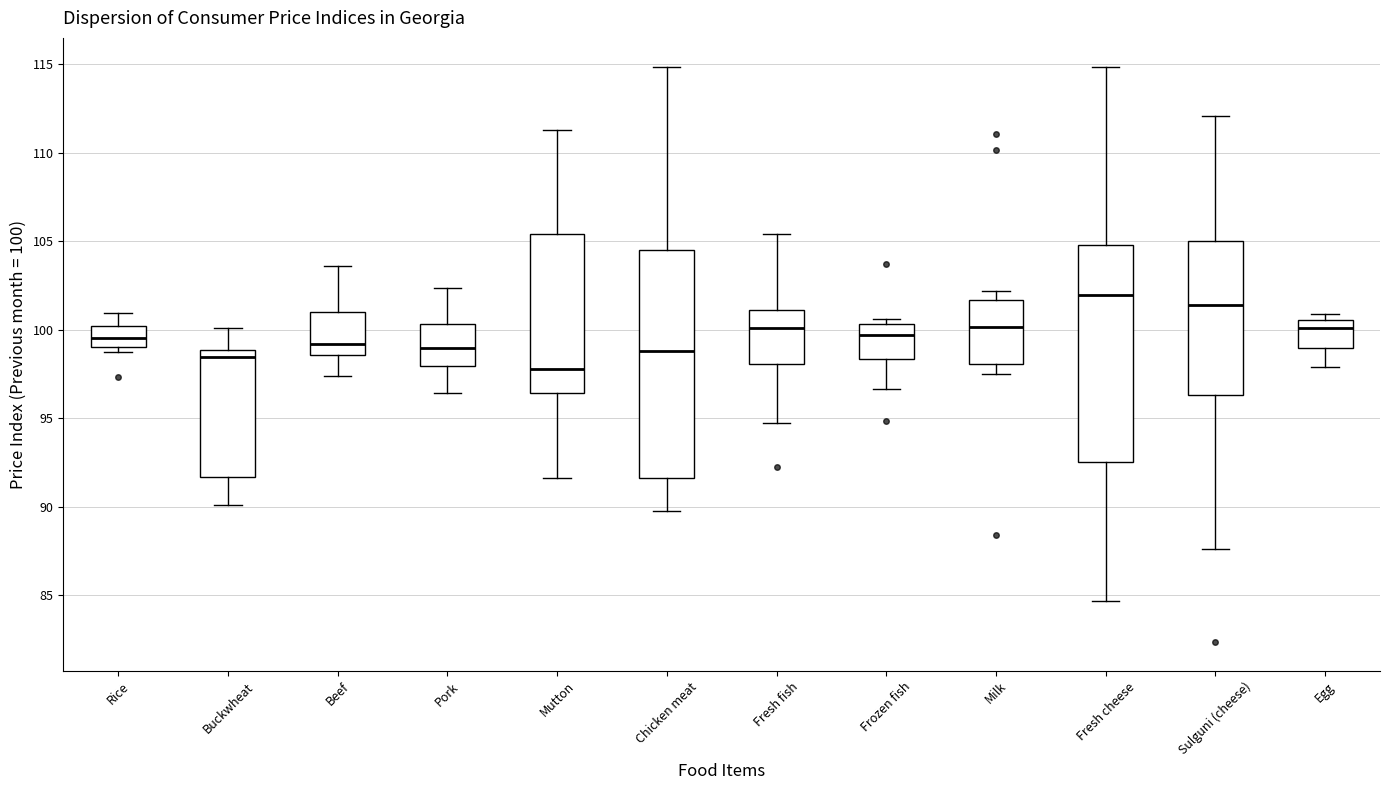

Reading left to right, transcribe this box plot: for each box, give where its median line is, the range the box spans, and where its two whiskers end, as read against the y-axis. The values are not printed on the chart, so give them approximately, as read against the axis.

Rice: median 99.5, box 99.0 to 100.0, whiskers 99.0 (just below the box's lower edge) to 101.0
Buckwheat: median 98.5, box 91.5 to 99.0, whiskers 90.0 to 100.0
Beef: median 99.0, box 98.5 to 101.0, whiskers 97.5 to 103.5
Pork: median 99.0, box 98.0 to 100.5, whiskers 96.5 to 102.5
Mutton: median 98.0, box 96.5 to 105.5, whiskers 91.5 to 111.5
Chicken meat: median 99.0, box 91.5 to 104.5, whiskers 89.5 to 115.0
Fresh fish: median 100.0, box 98.0 to 101.0, whiskers 95.0 to 105.5
Frozen fish: median 99.5, box 98.5 to 100.5, whiskers 96.5 to 100.5 (just above the box's upper edge)
Milk: median 100.0, box 98.0 to 101.5, whiskers 97.5 to 102.0
Fresh cheese: median 102.0, box 92.5 to 105.0, whiskers 84.5 to 115.0
Sulguni (cheese): median 101.5, box 96.5 to 105.0, whiskers 87.5 to 112.0
Egg: median 100.0, box 99.0 to 100.5, whiskers 98.0 to 101.0